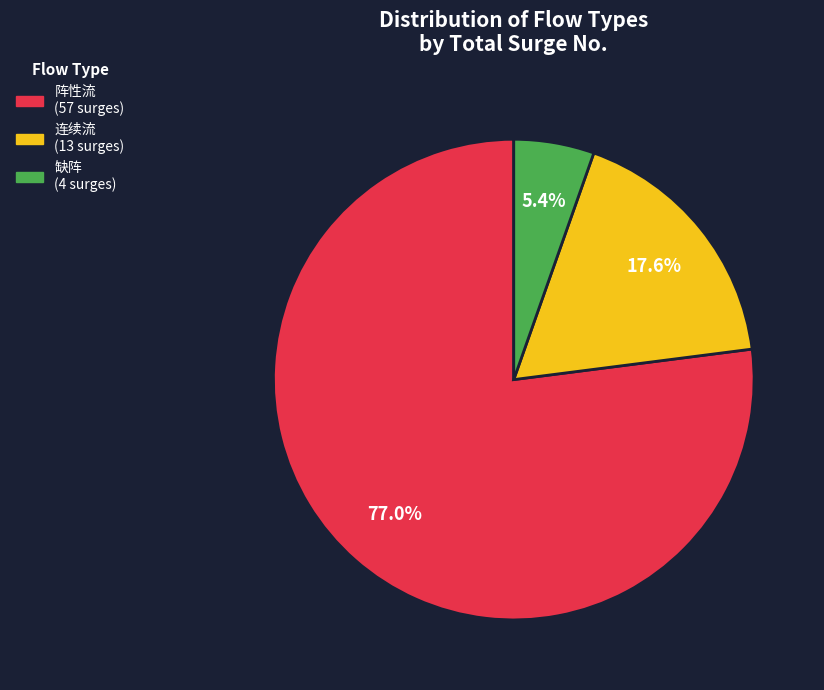

What is the total percentage of 缺阵 and 阵性流?

82.4%